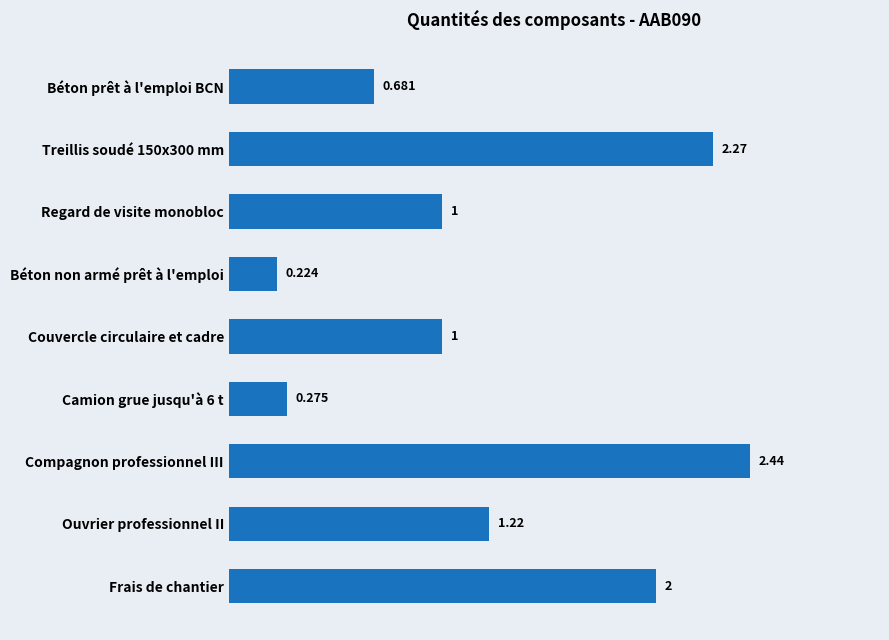

Which label corresponds to the smallest value in the chart?

Béton non armé prêt à l'emploi